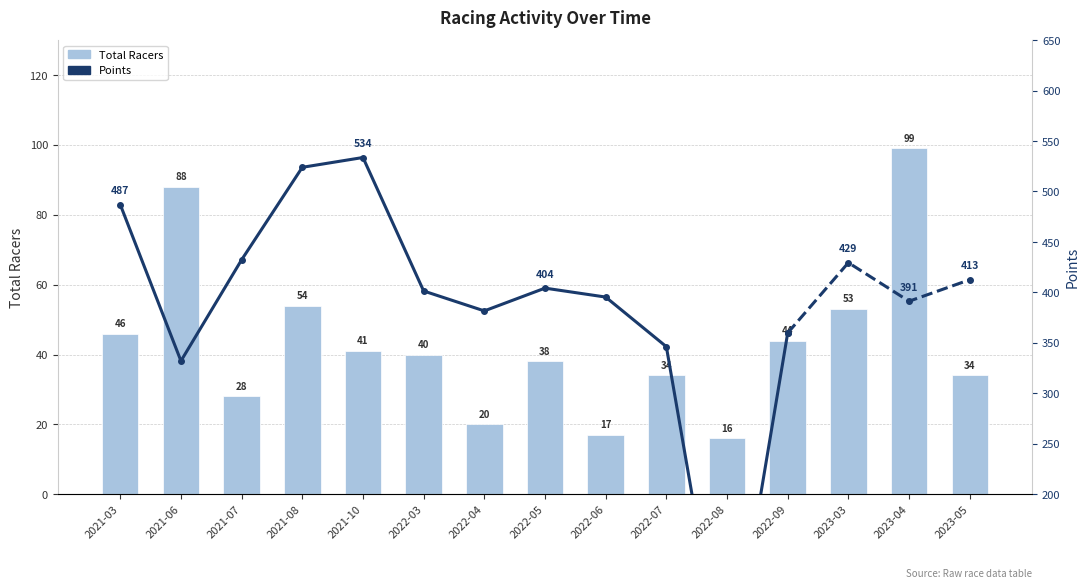

List the labels in order of value, smallest first.

2022-08, 2022-06, 2022-04, 2021-07, 2022-07, 2023-05, 2022-05, 2022-03, 2021-10, 2022-09, 2021-03, 2023-03, 2021-08, 2021-06, 2023-04